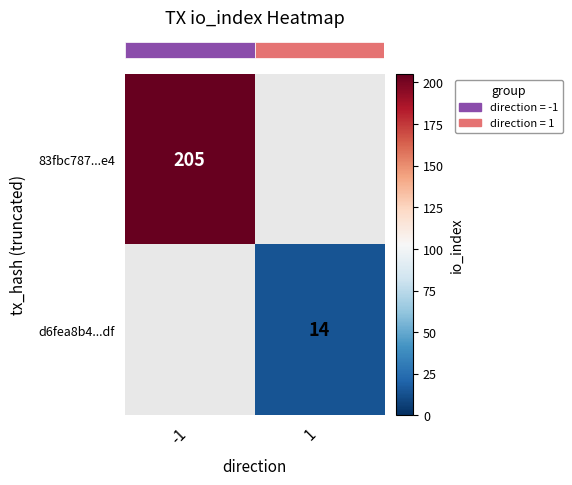

Is the value of row_0 at -1 greater than the value of row_1 at -1?

No